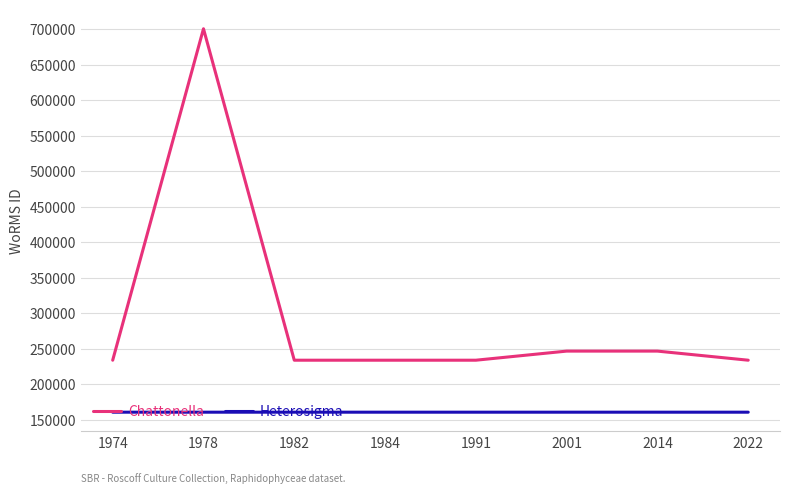

Is the value of Heterosigma at 1982 greater than the value of Chattonella at 1984?

No